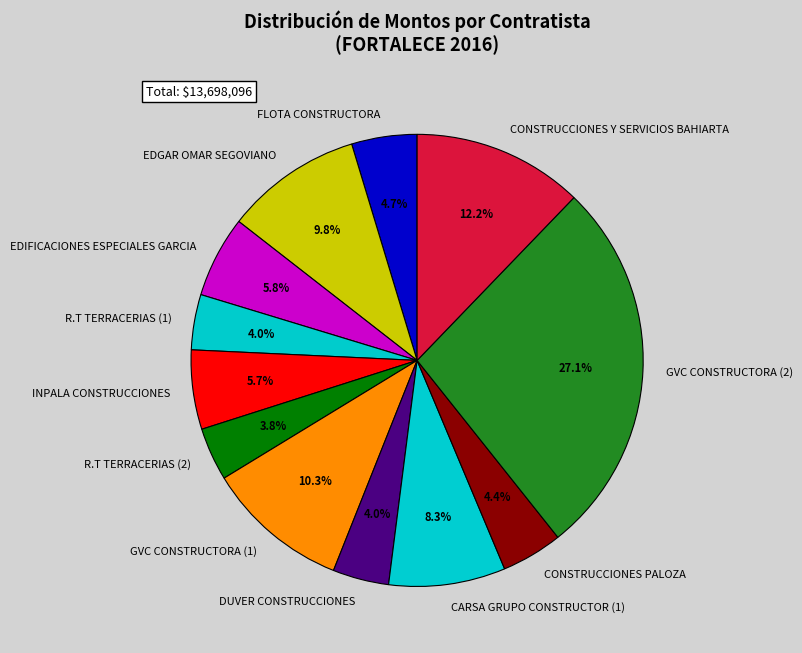

Combined, do GVC CONSTRUCTORA (2) and GVC CONSTRUCTORA (1) account for over 50%?

No